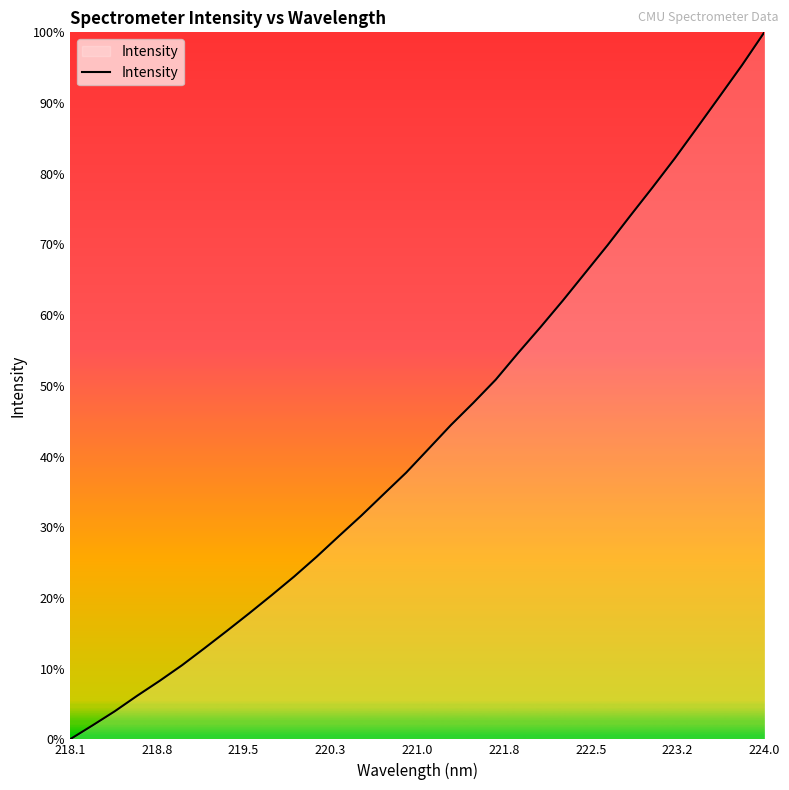

Does the chart display data point markers on the line(s)?

No